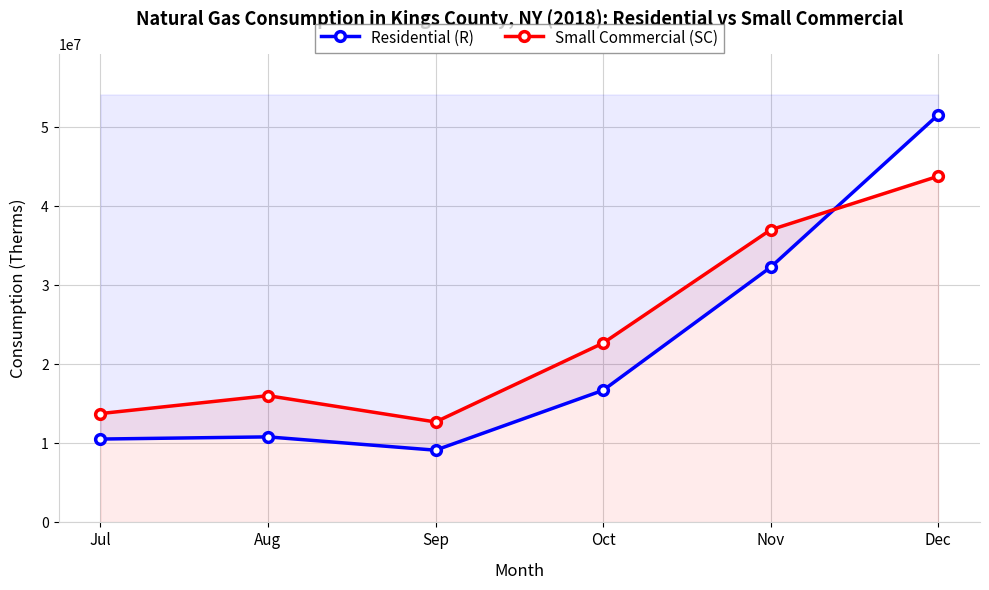

True or false: Residential (R) has more than 0 interior local peaks.

True